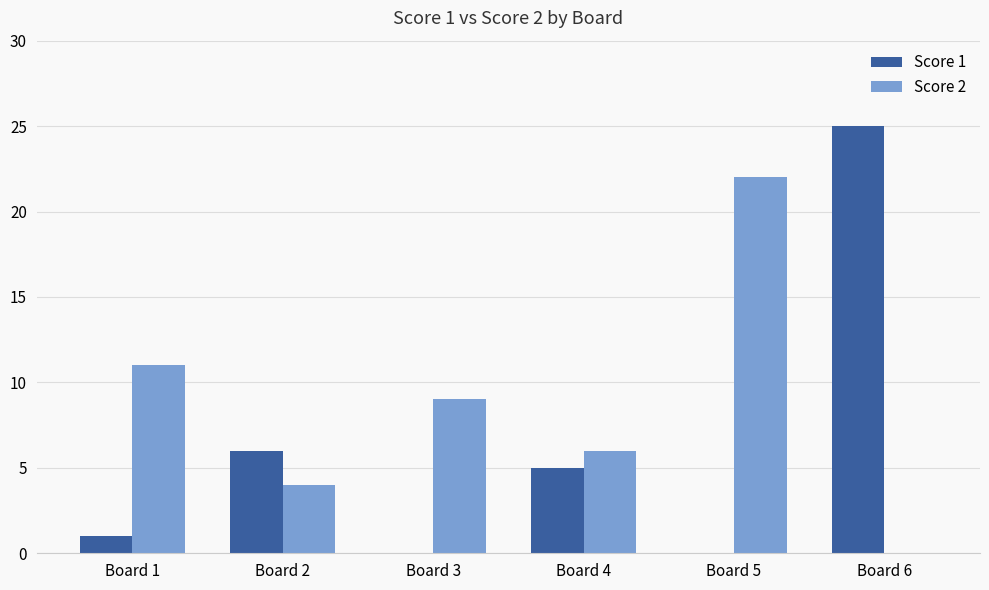

What is the difference between the Score 2 values at Board 1 and Board 2?

7